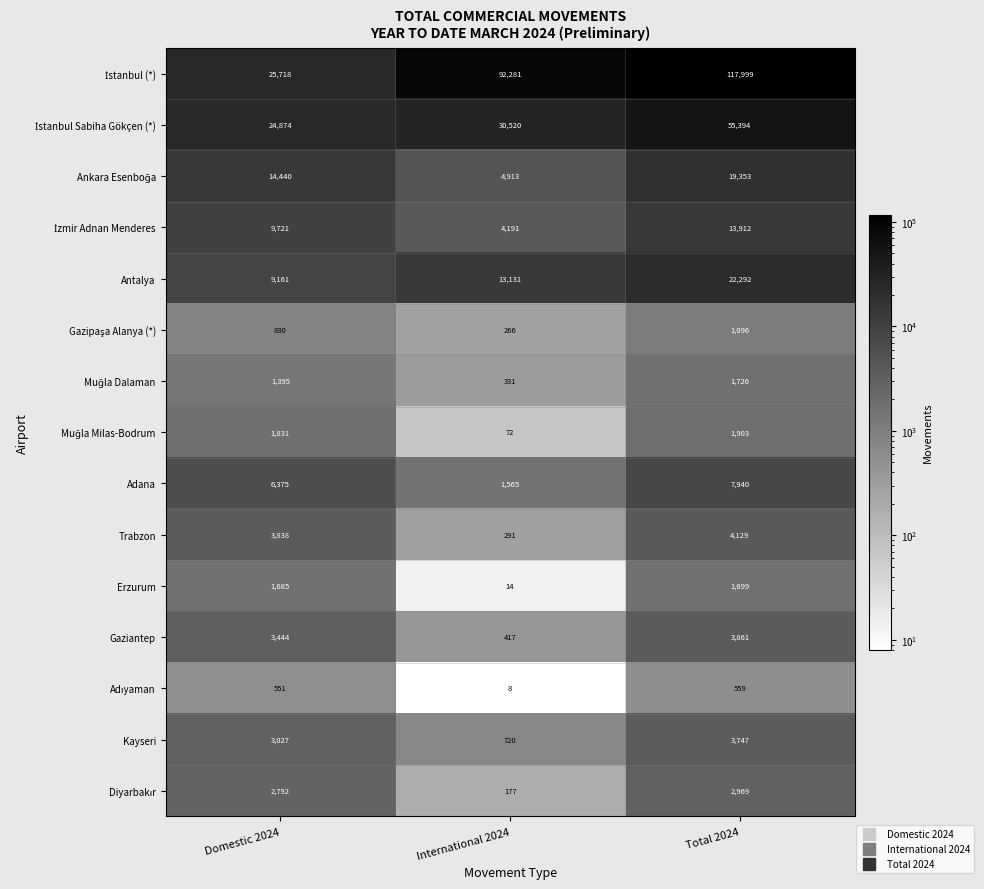

What is the total value across all series at International 2024?

148897